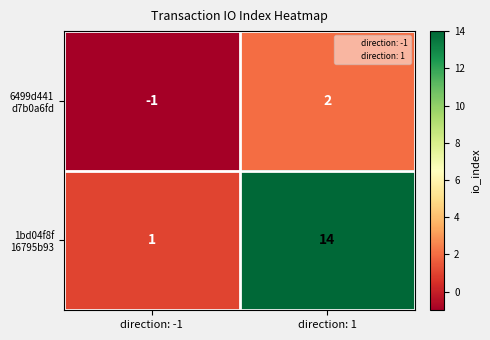

What is the difference between the highest and lowest values at direction: 1?

12